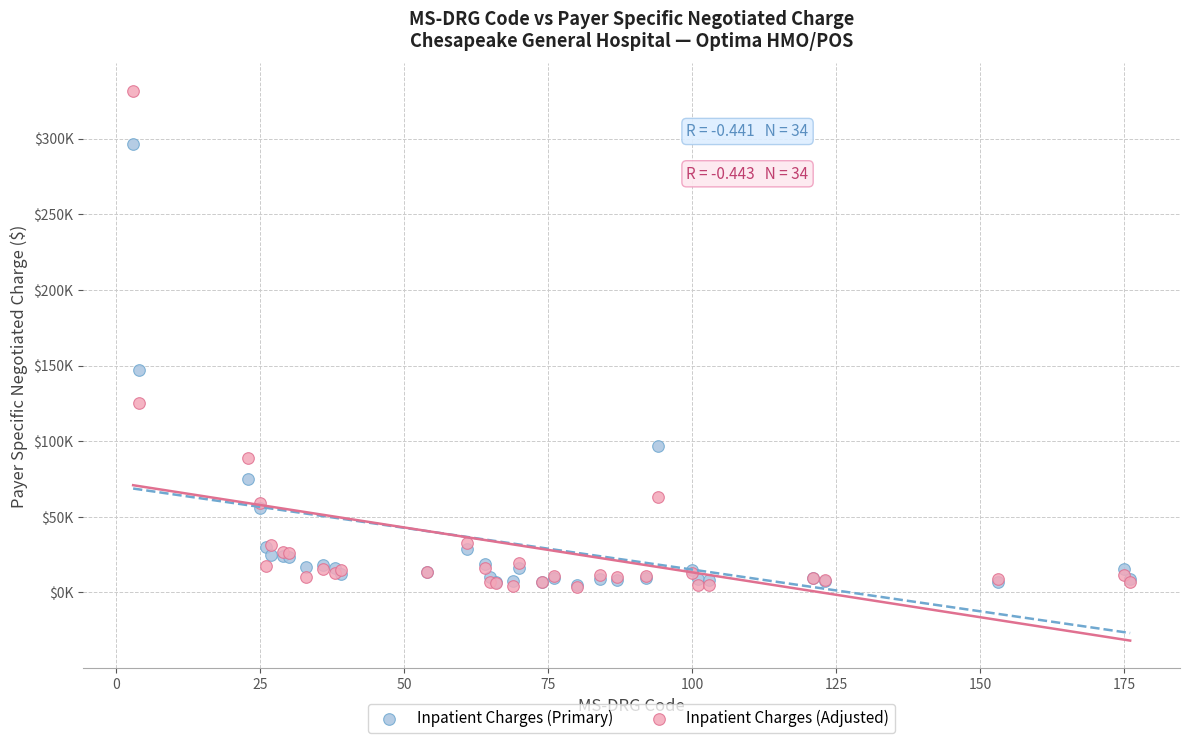

What are all the series names shown in the legend?

Inpatient Charges (Primary), Inpatient Charges (Adjusted)